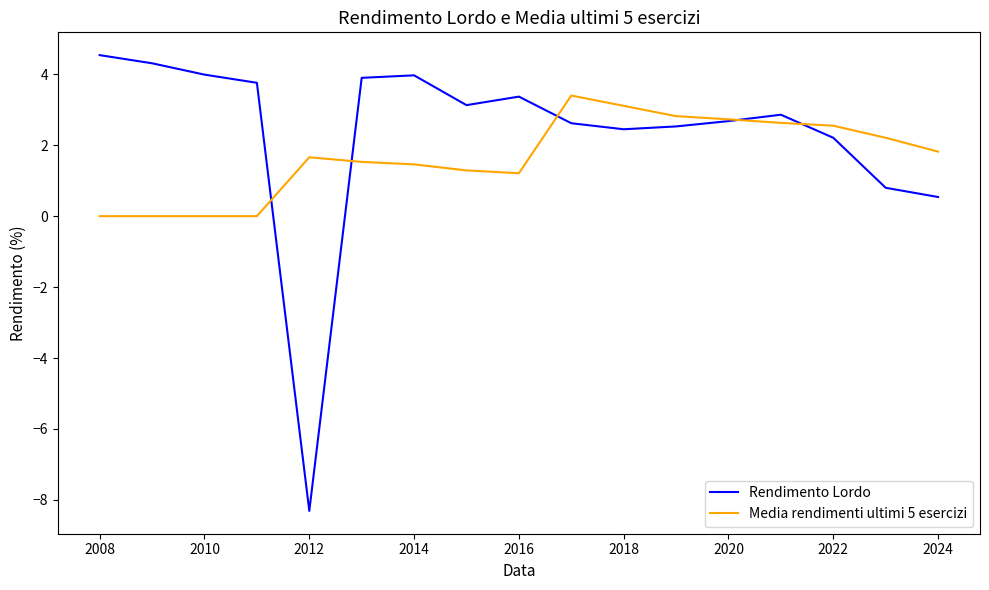

Count the number of data series in this chart.

2